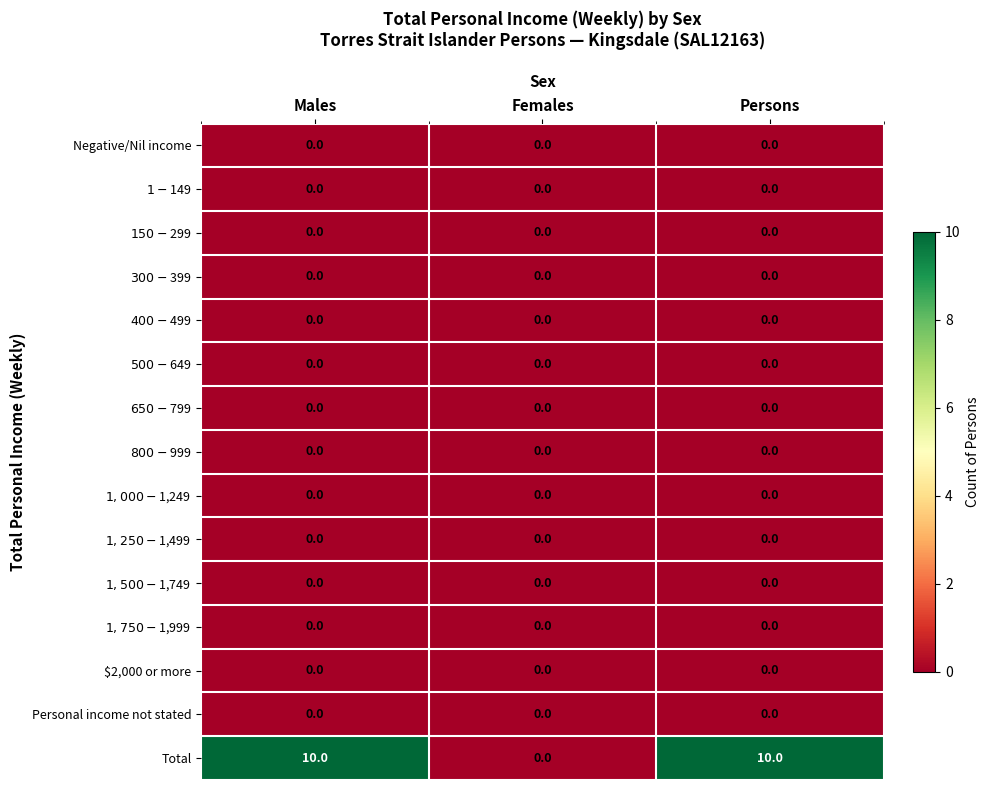

Which series has the widest spread of values?

Total